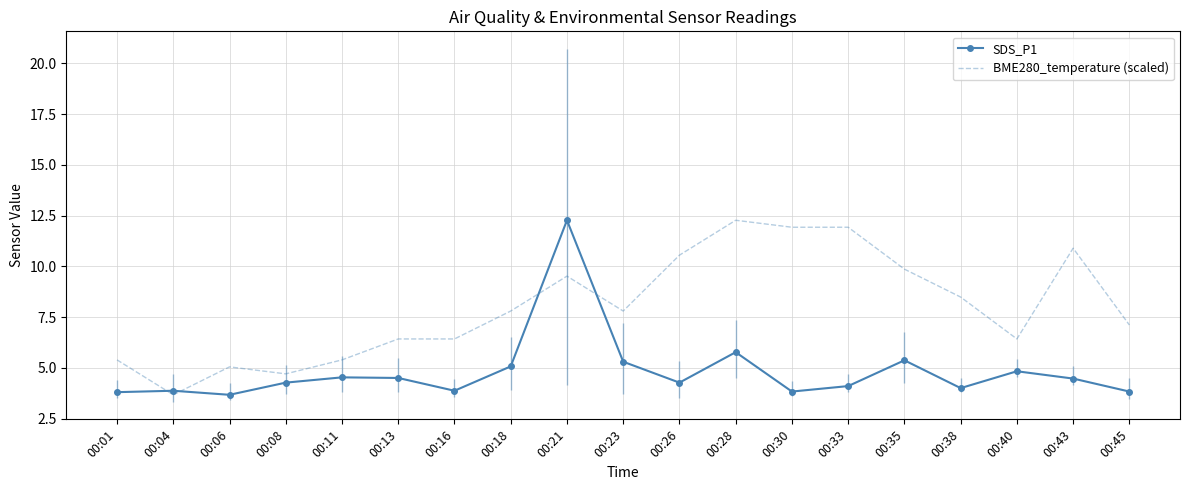

What is the difference between the SDS_P1 values at 00:13 and 00:38?

0.5